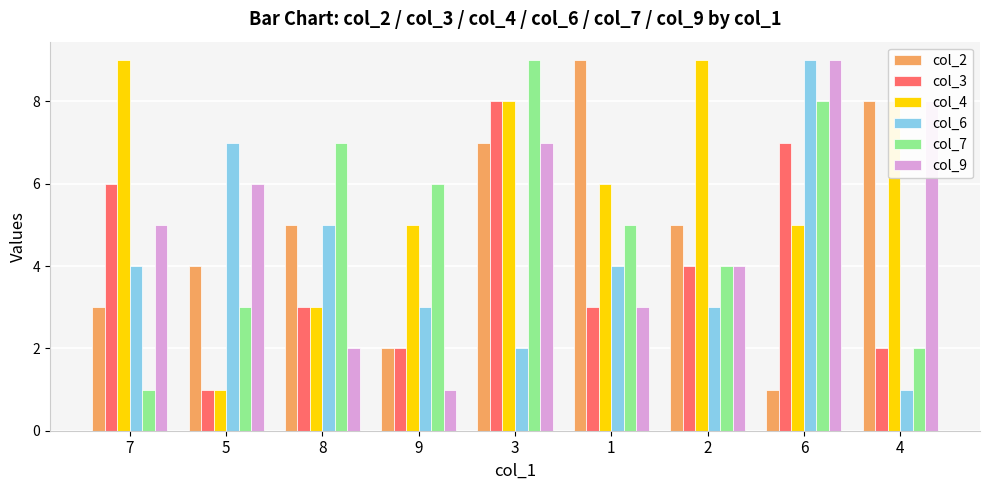

What is the difference between the col_2 values at 1 and 7?

6